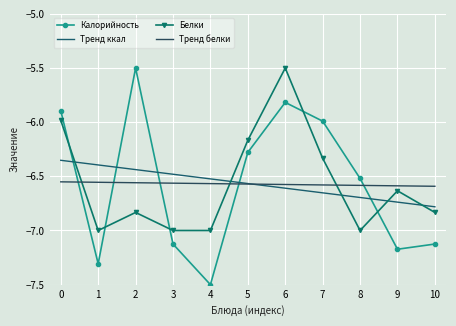

Which category has the highest value across all series?

2